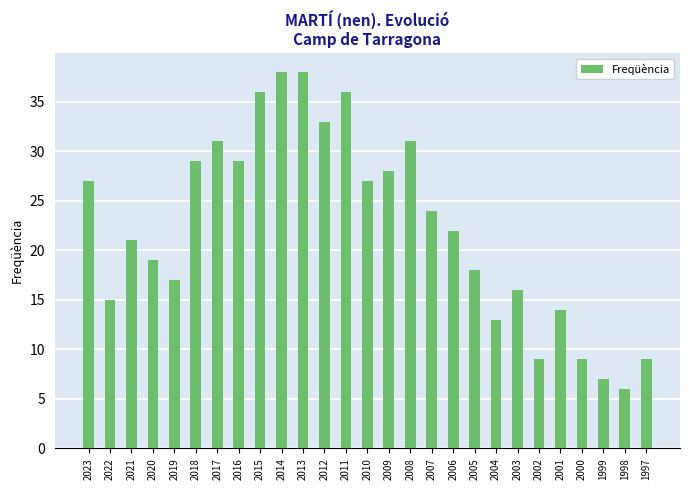

Which label corresponds to the smallest value in the chart?

1998